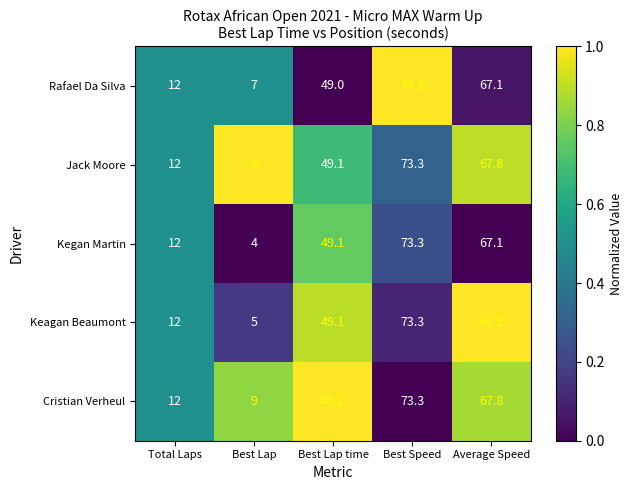

The value of Kegan Martin at Best Lap is 4.0. True or false?

True